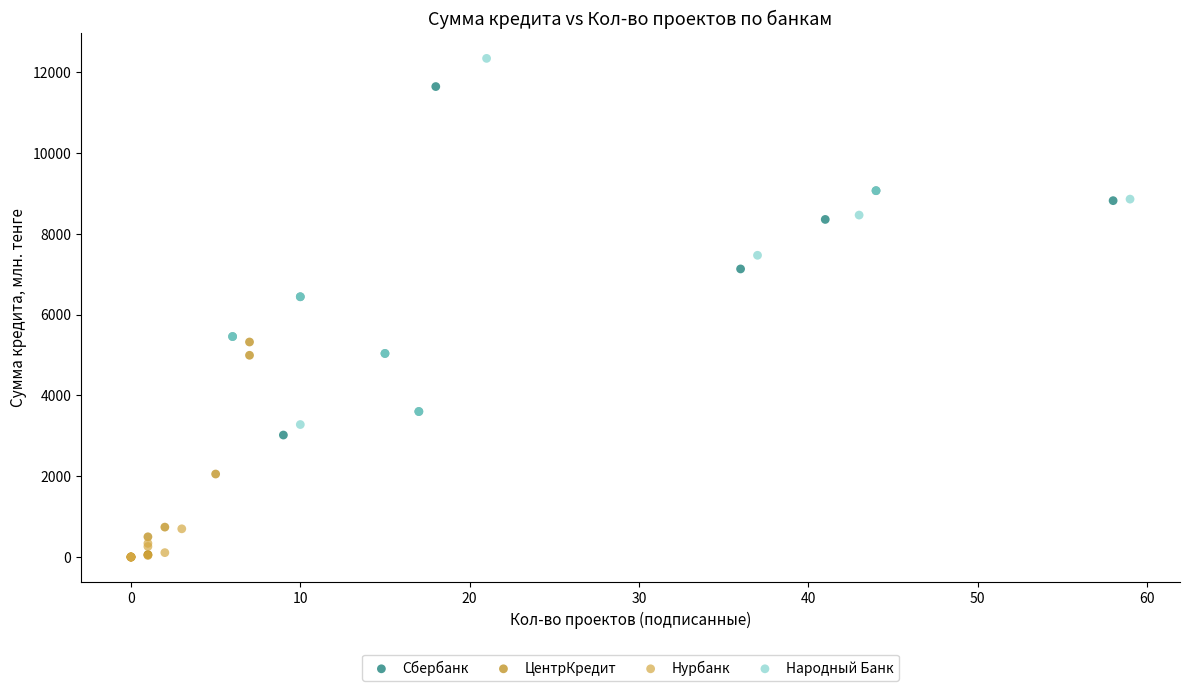

Which series has the largest Y range (max minus min)?

Народный Банк